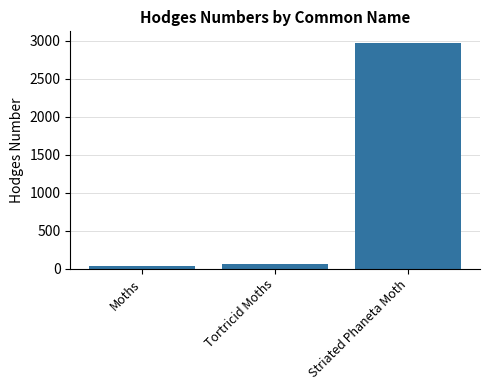

At which category does the chart reach its minimum across all series?

Moths